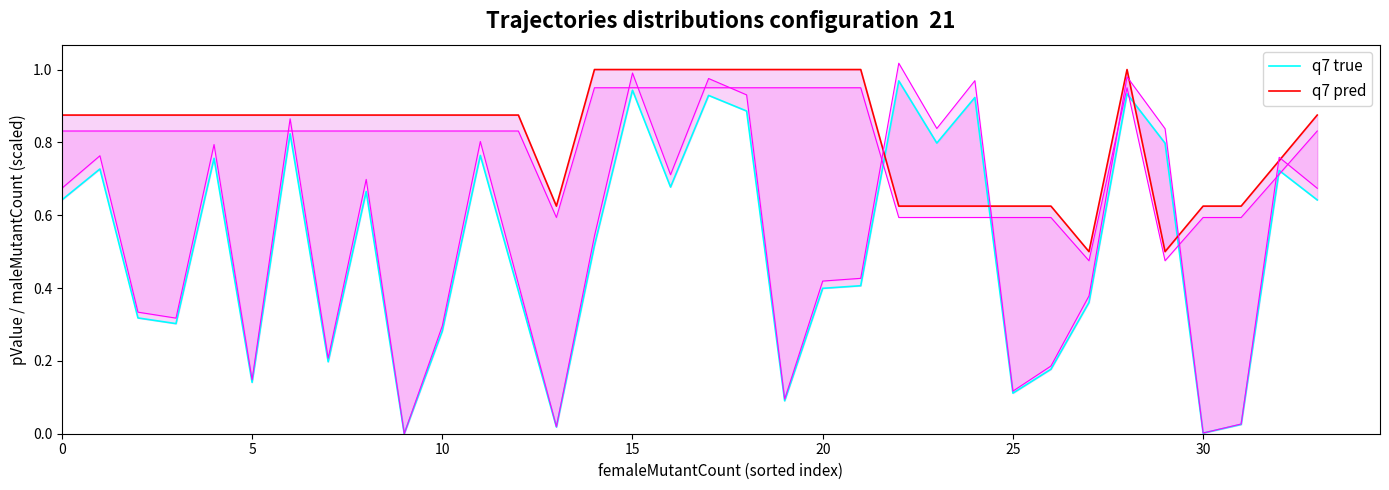

Which category has the highest value across all series?

14